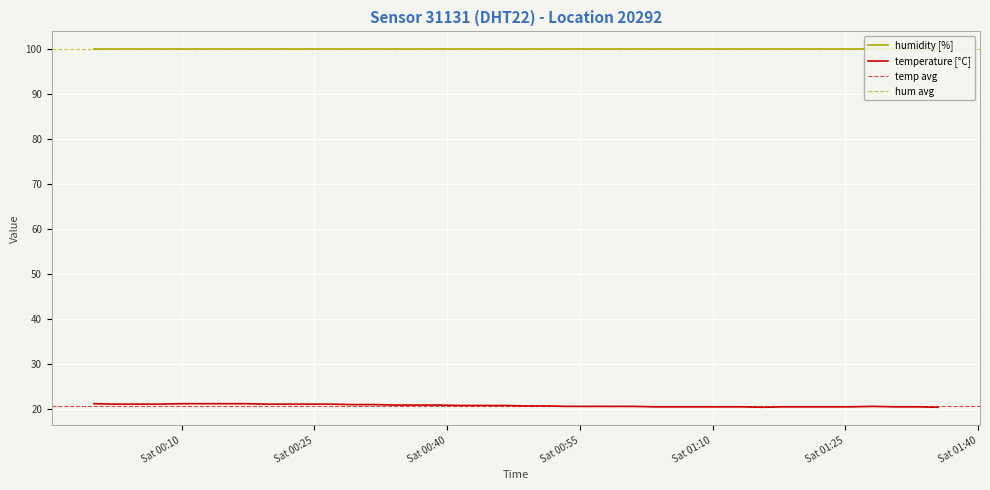

Reading right to left, extract all data points from this chart.

20.3	20.4	20.4	20.5	20.4	20.4	20.4	20.4	20.3	20.4	20.4	20.4	20.4	20.4	20.5	20.5	20.5	20.5	20.6	20.6	20.7	20.7	20.7	20.8	20.8	20.8	20.9	20.9	21.0	21.0	21.0	21.0	21.1	21.1	21.1	21.1	21.0	21.0	21.0	21.1